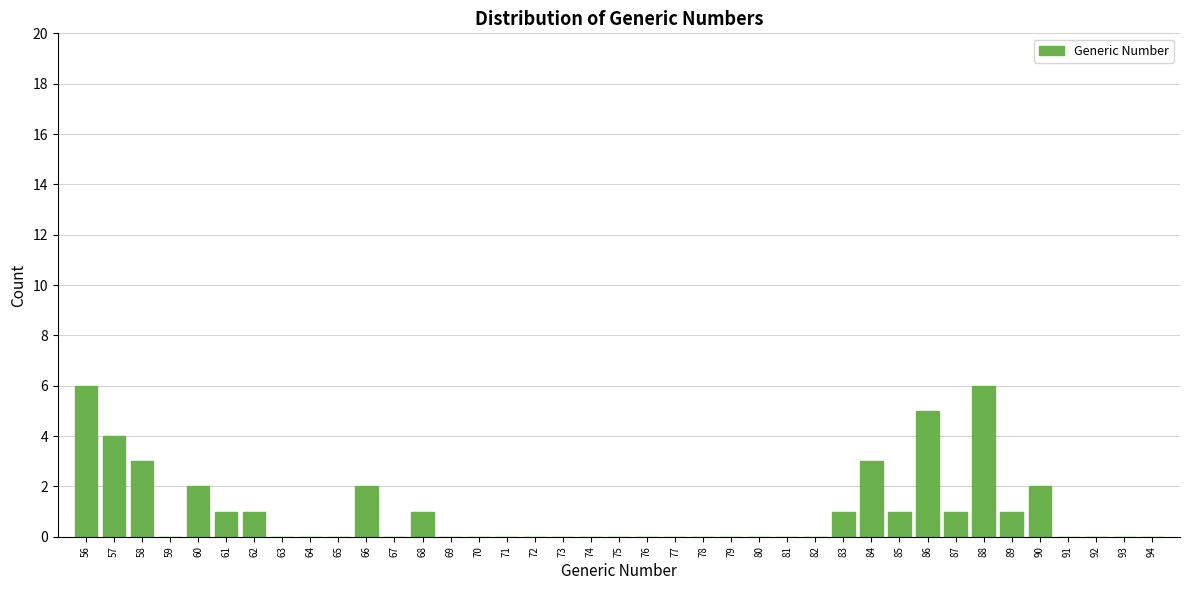

What is the height of the bar covering 85.5 to 86.5 on the x-axis? The values are not printed on the chart, so give them approximately, as read against the axis.

5